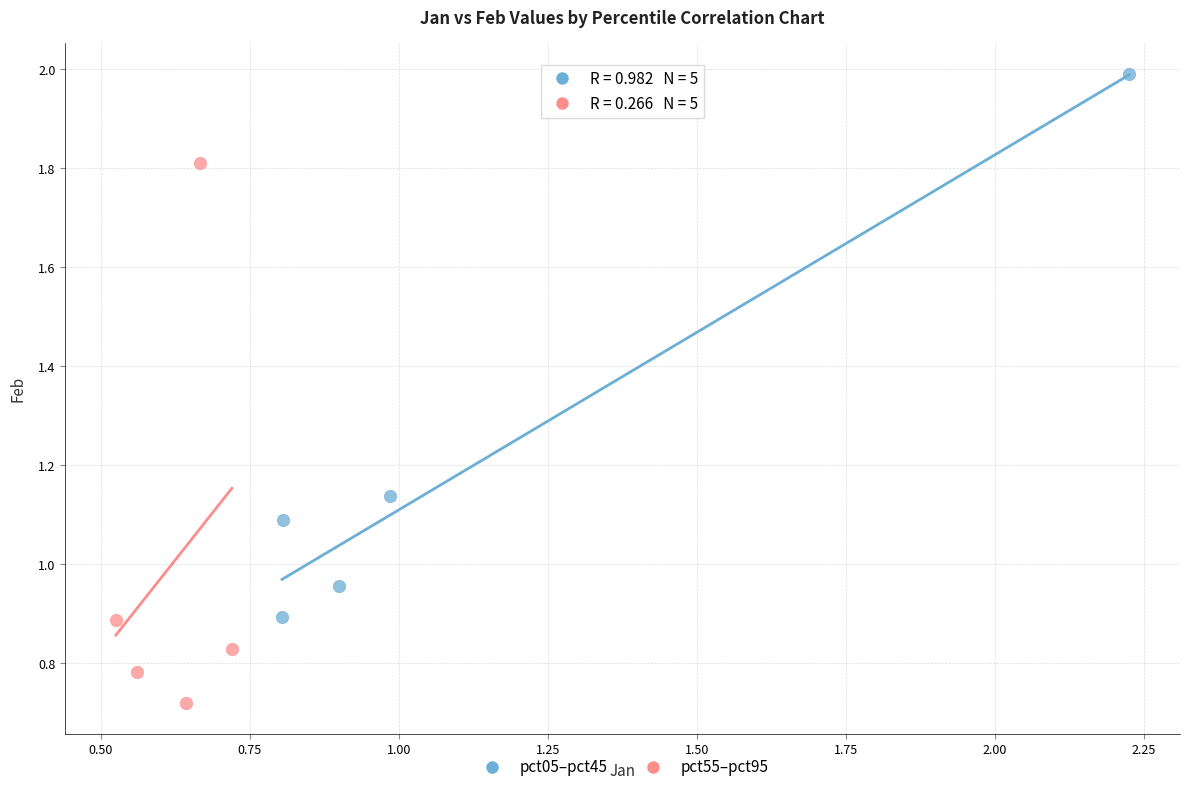

Which series contains the highest Y value?

pct05–pct45